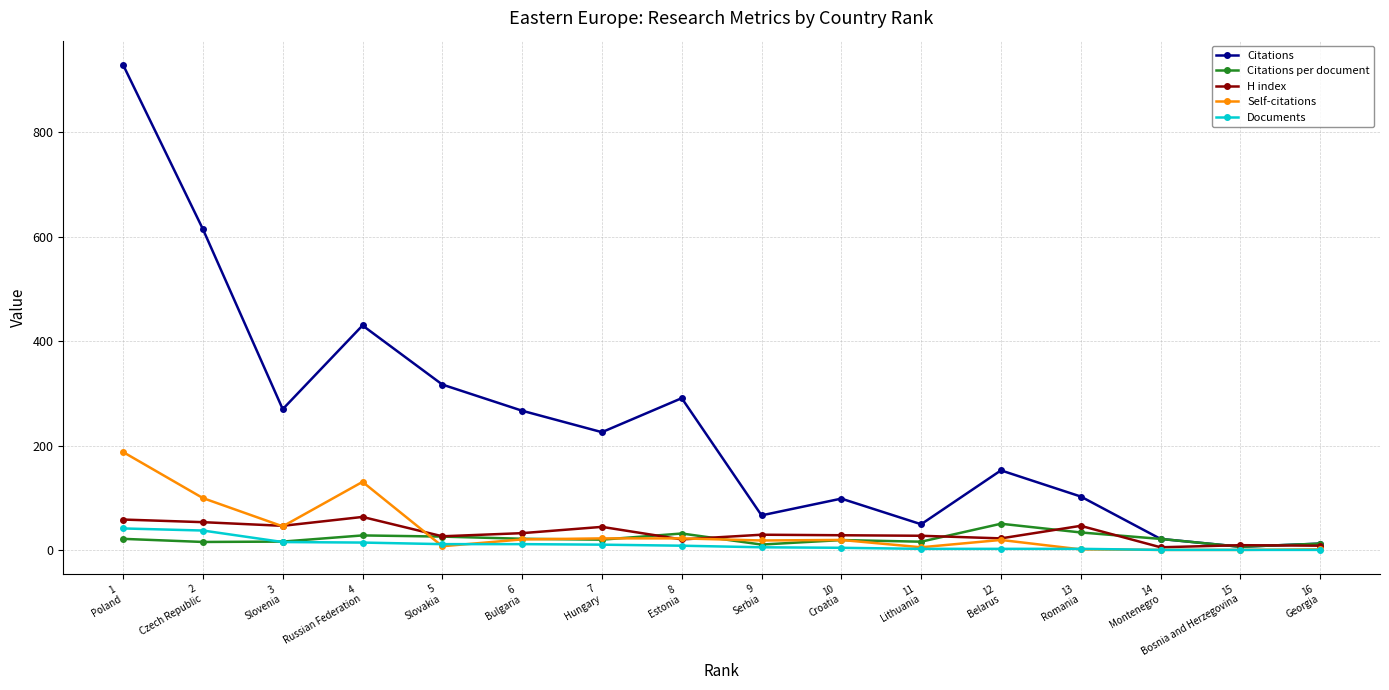

Where does the Documents series first go above 9?

1
Poland